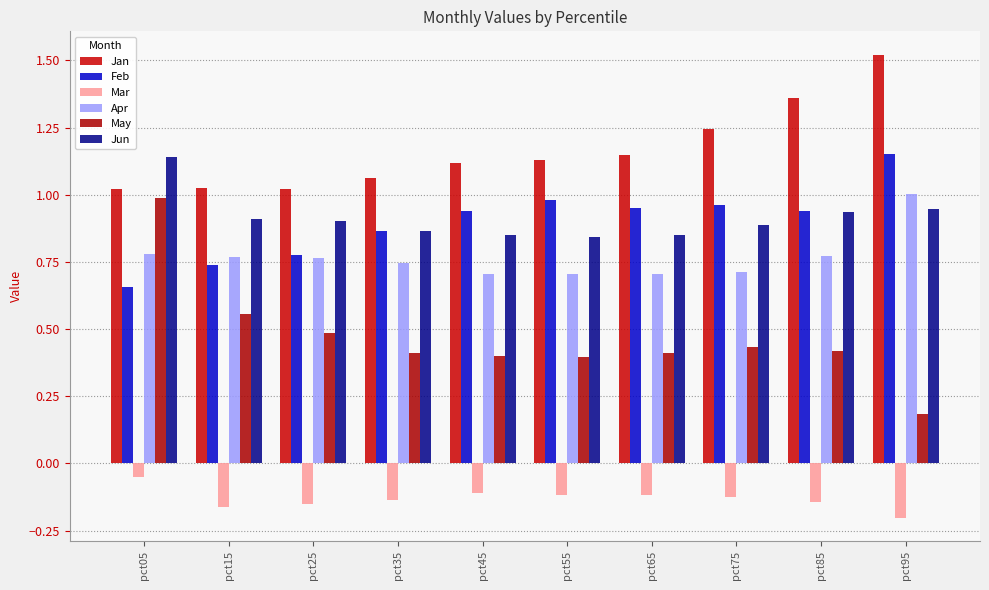

How many groups of bars are there?

10